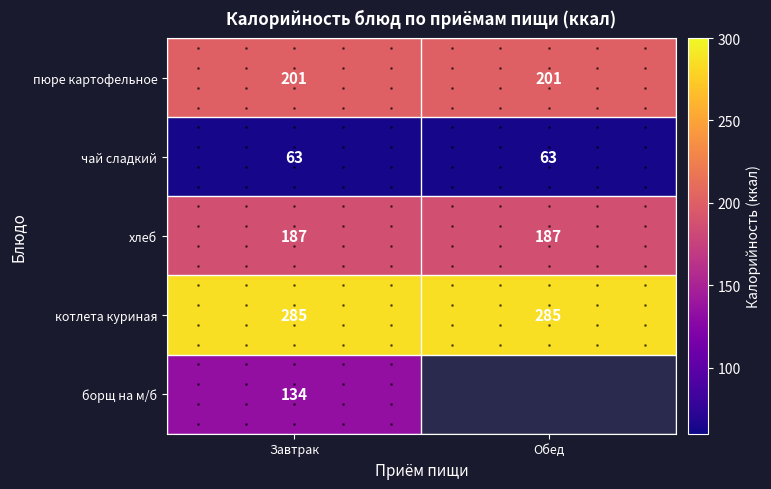

Between Завтрак and Обед, which is larger?

Завтрак